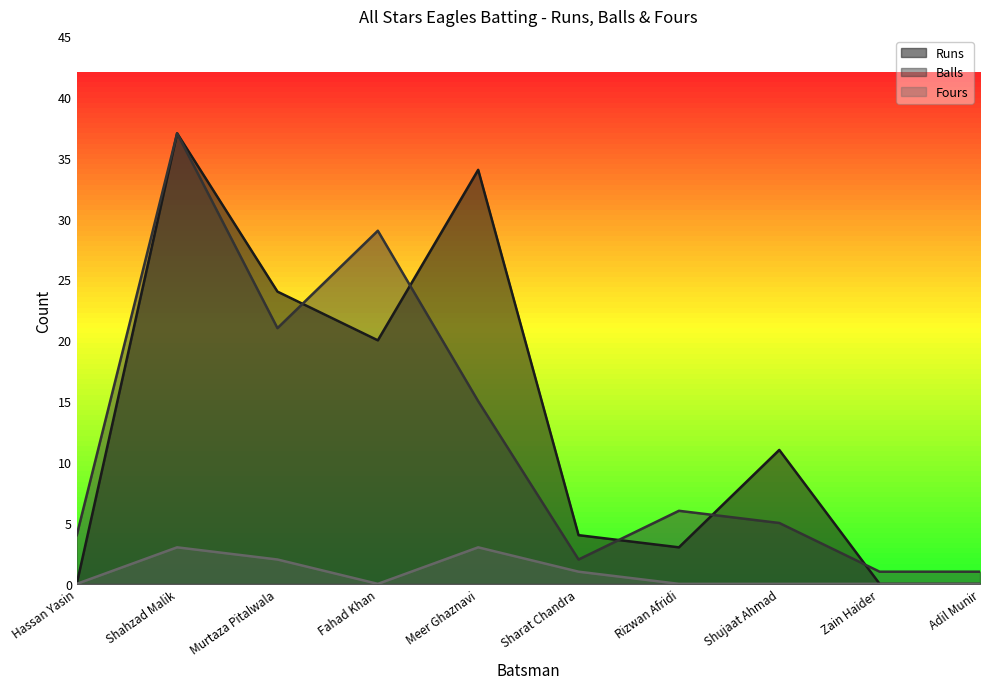

Rank the series at Sharat Chandra from highest to lowest value.

Runs, Balls, Fours